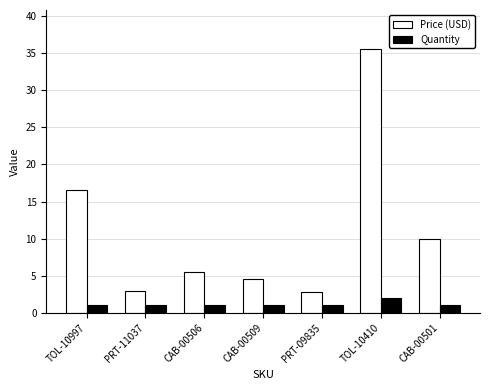

What is the maximum value shown in the chart?

35.5